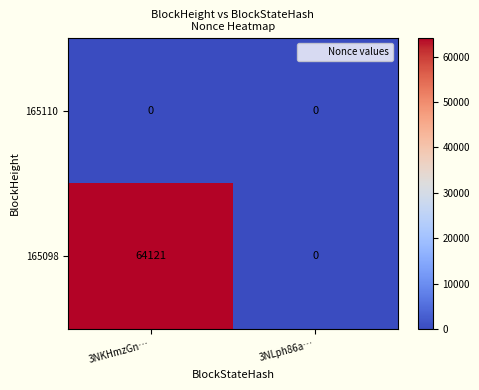

At which category is the sum across all series the highest?

3NKHmzGn…